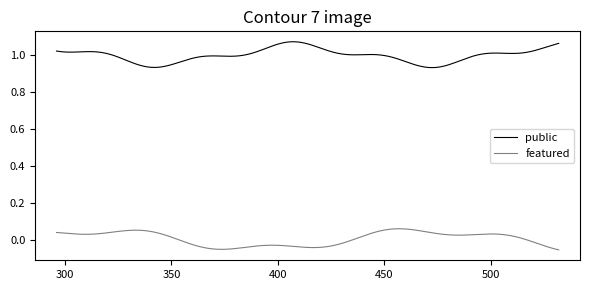

List the series in order of their peak value, lowest first.

featured, public